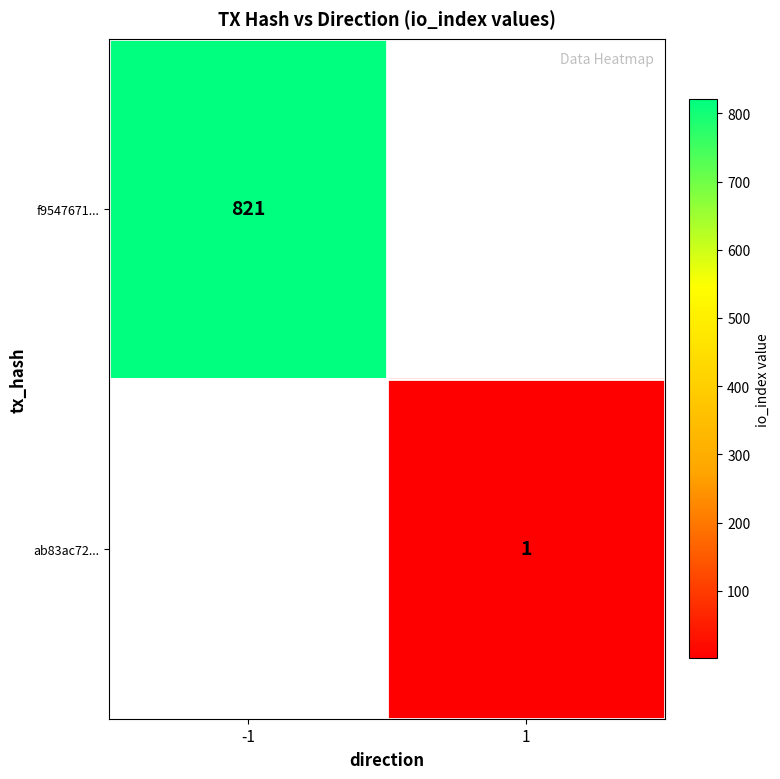

At which category does the chart reach its peak across all series?

-1